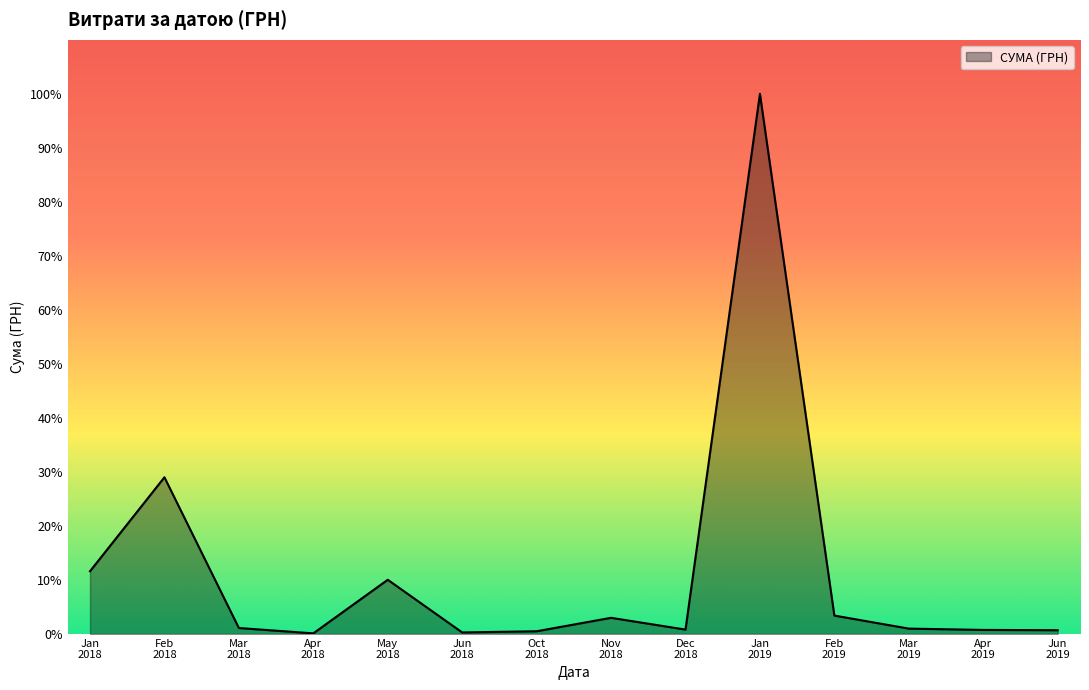

What is the value of the 13th point from the left?

5418.0